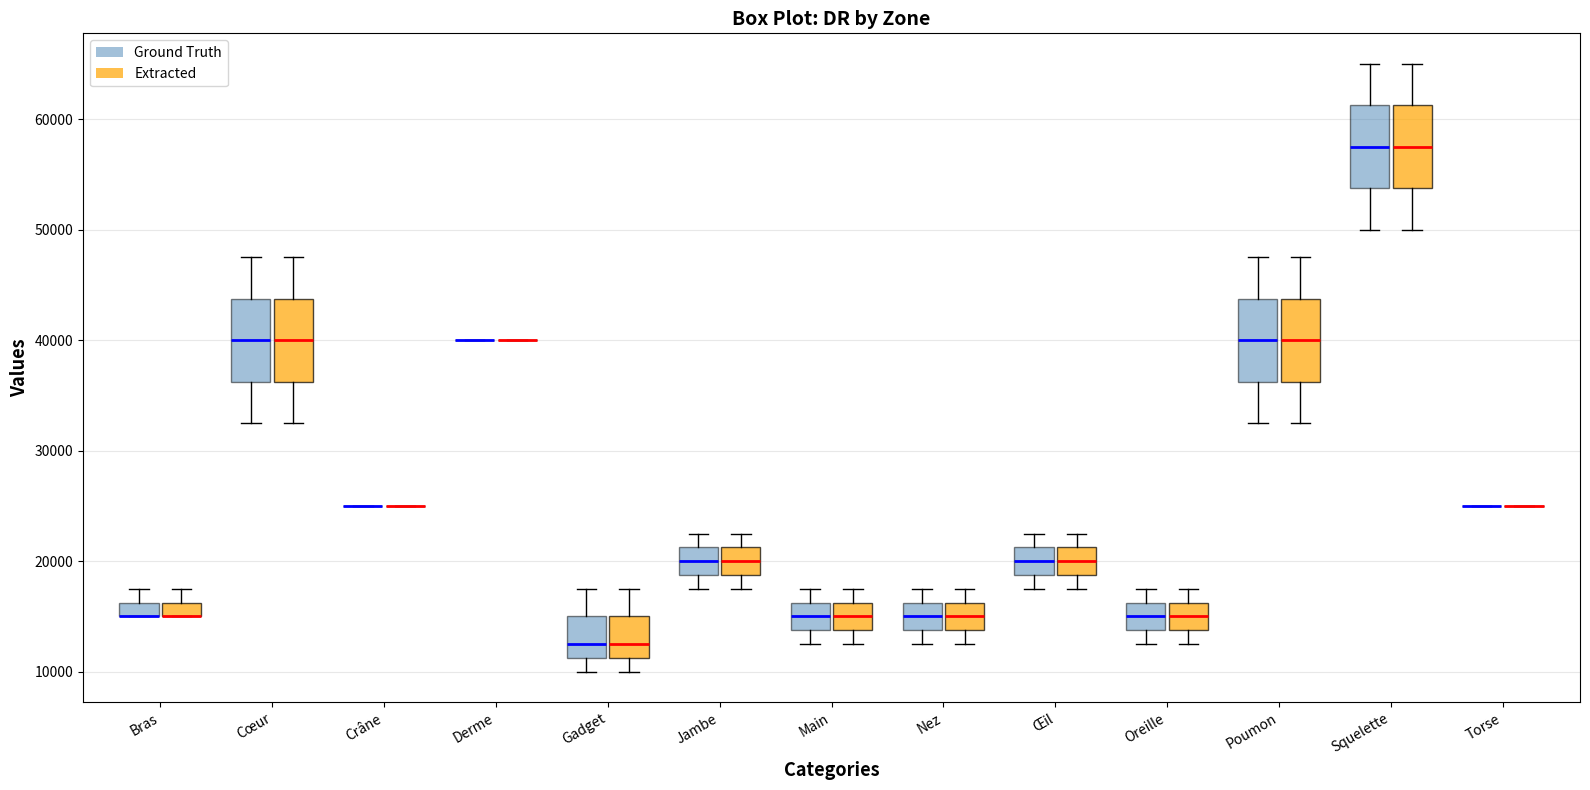

Where is the lower edge of the box for Oreille (Ground Truth) on the y-axis? The values are not printed on the chart, so give them approximately, as read against the axis.

14000